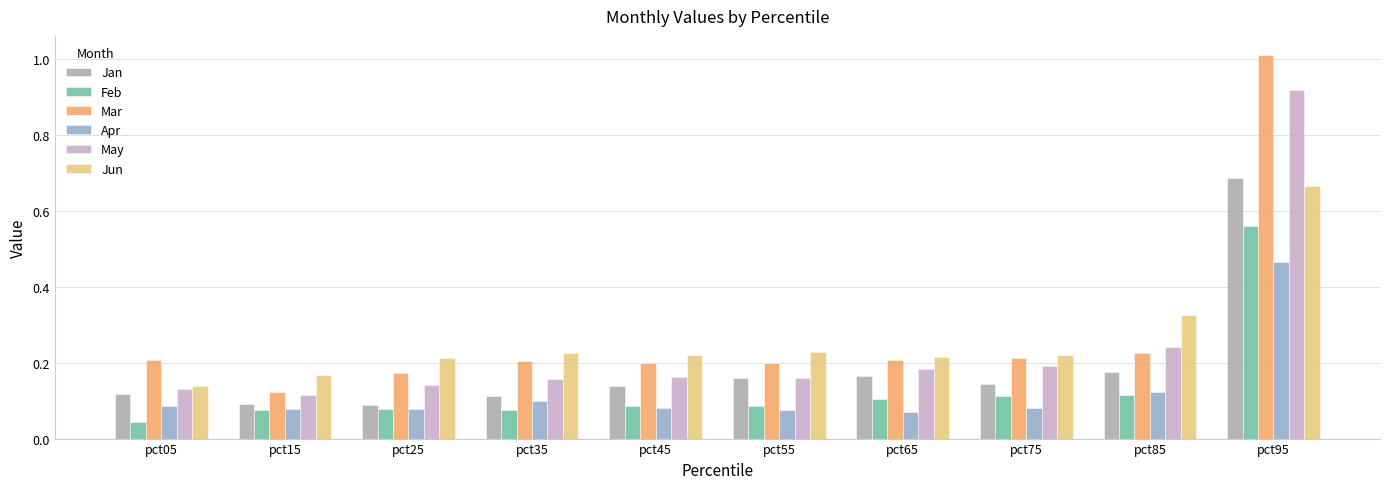

Which series has the widest spread of values?

Mar